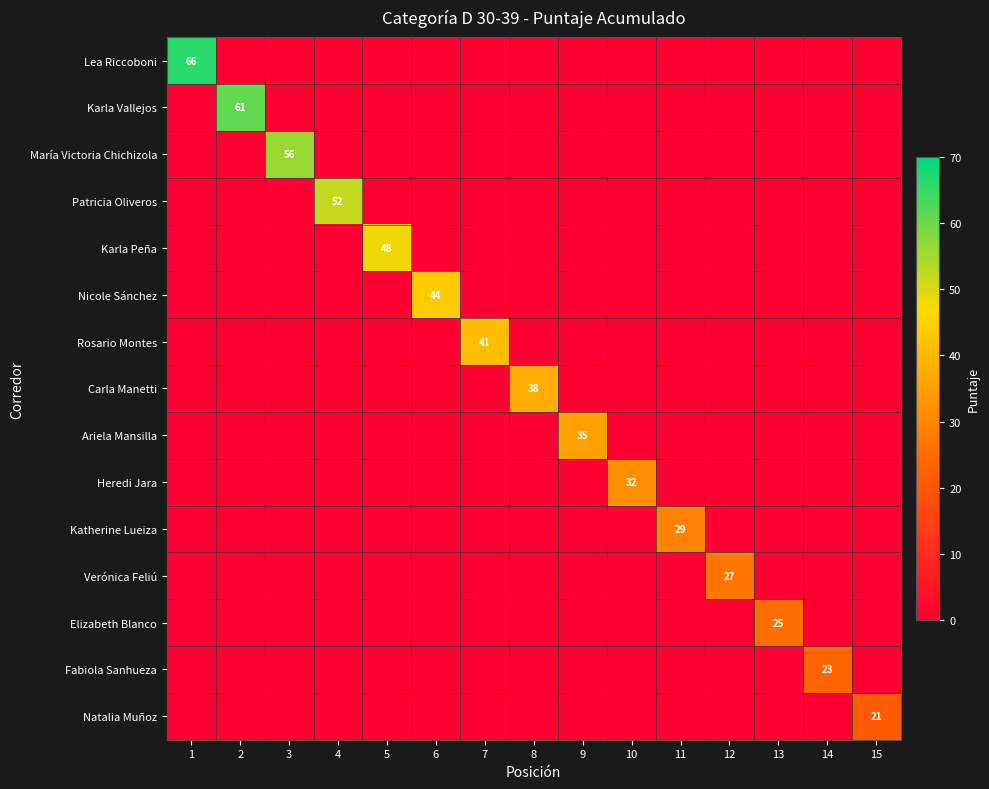

Is it true that Elizabeth Blanco equals 42 at 13?

False